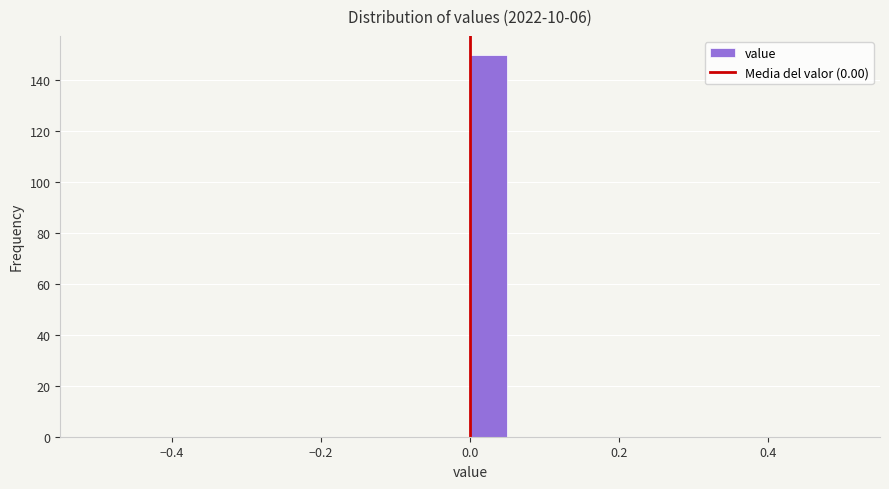

Around what value on the x-axis is the tallest bar? Give the approximate position of its centre, as read against the axis.

0.02